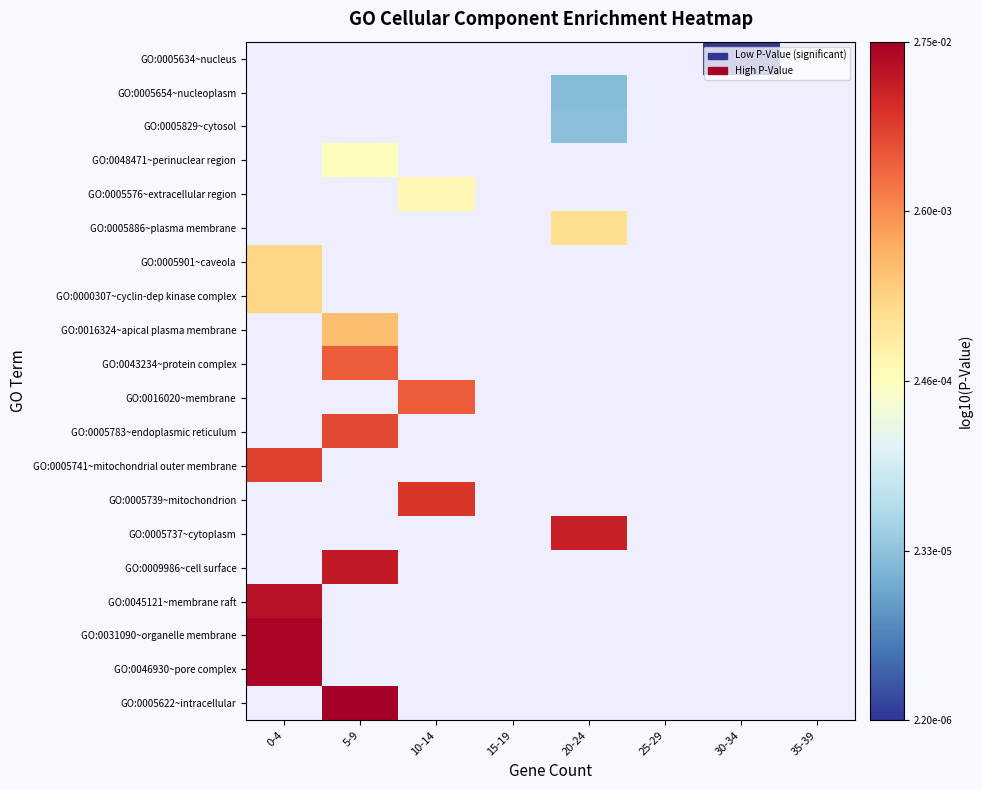

Which label corresponds to the largest value in the chart?

5-9